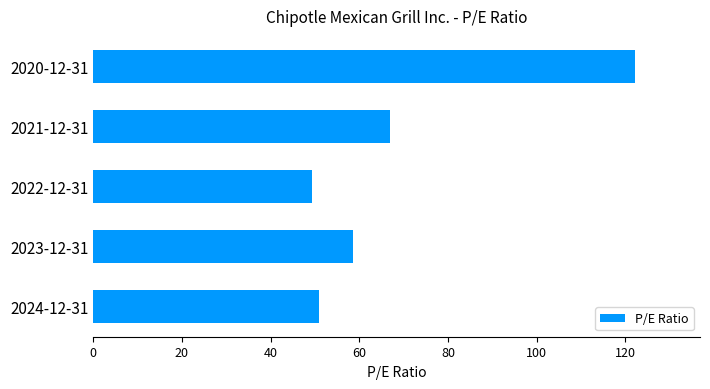

What is the smallest value displayed?

49.4